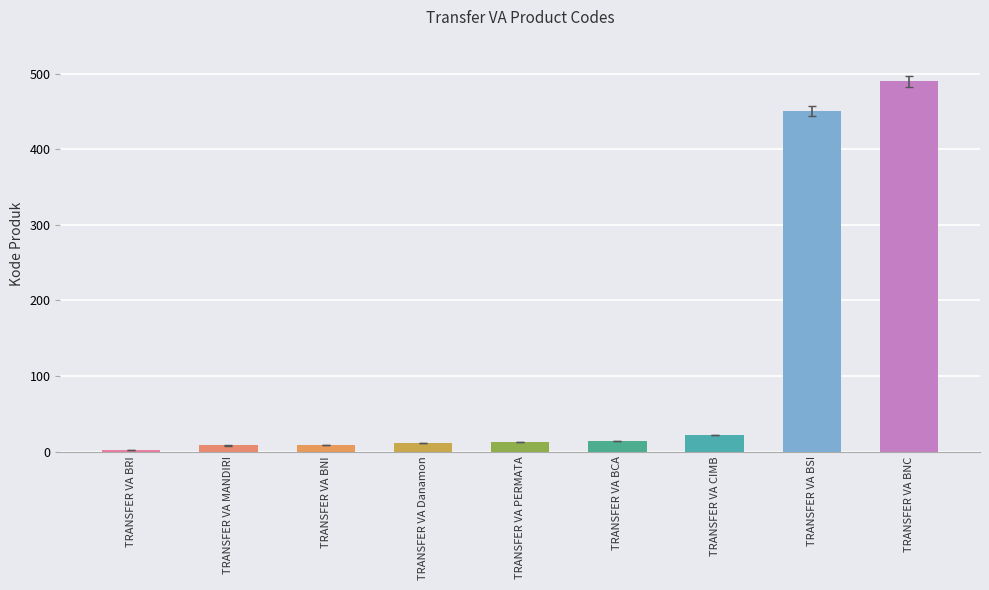

What is the sum of the values at TRANSFER VA BNC and TRANSFER VA BSI?

941